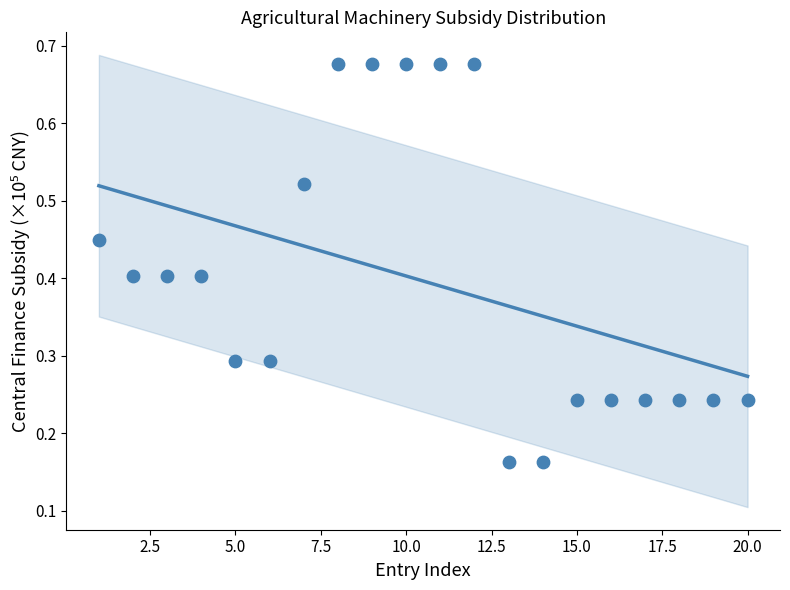

What is the range of X values (max minus min)?

19.0